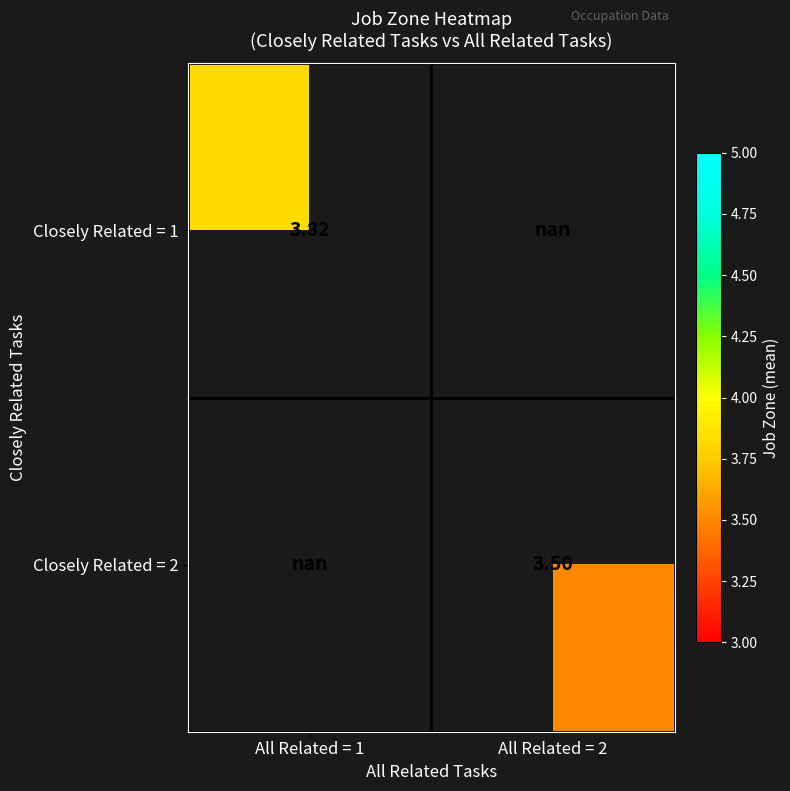

How many data points in Closely Related = 2 are above 3?

1